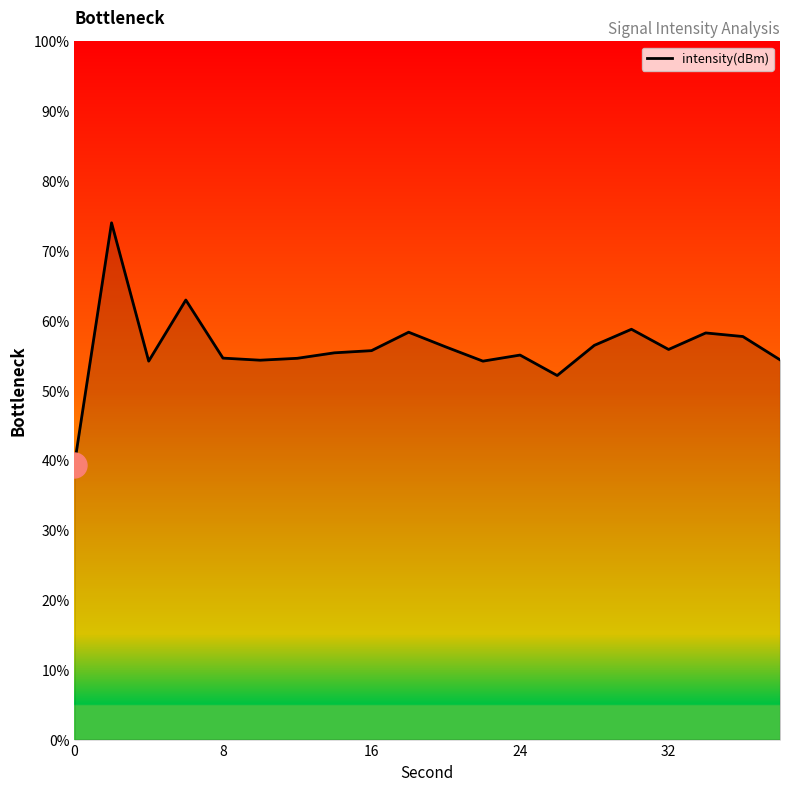

What is the sum of all values?

1122.6